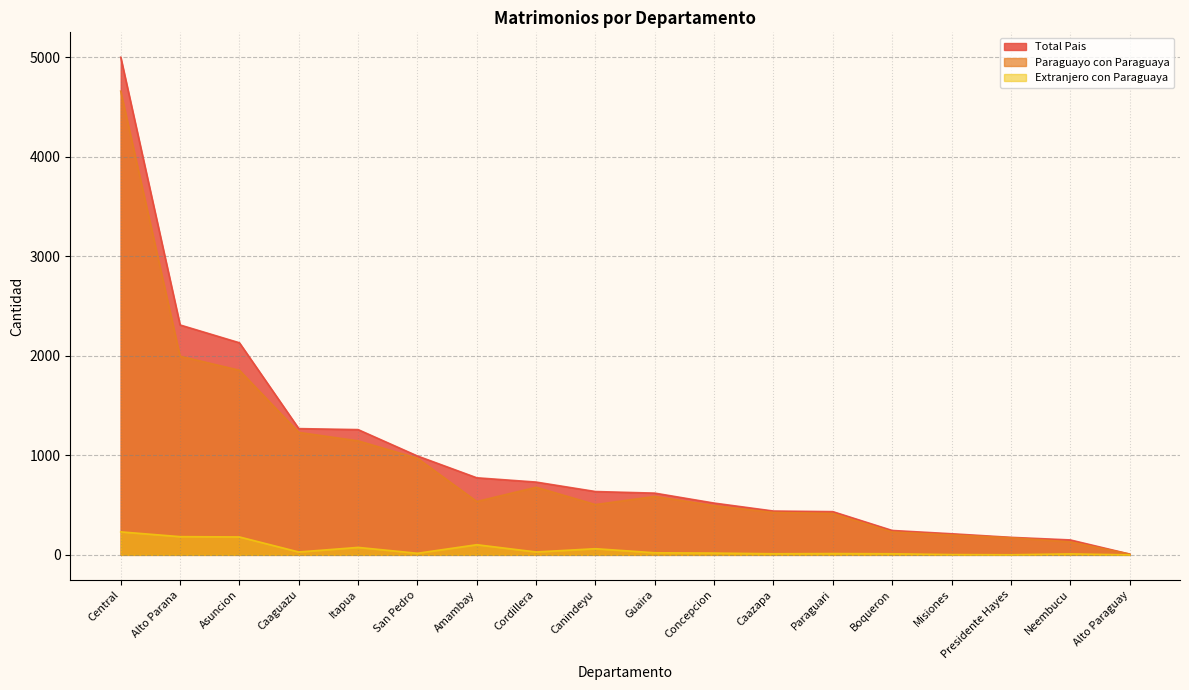

True or false: Paraguayo con Paraguaya and Extranjero con Paraguaya intersect in this chart.

False